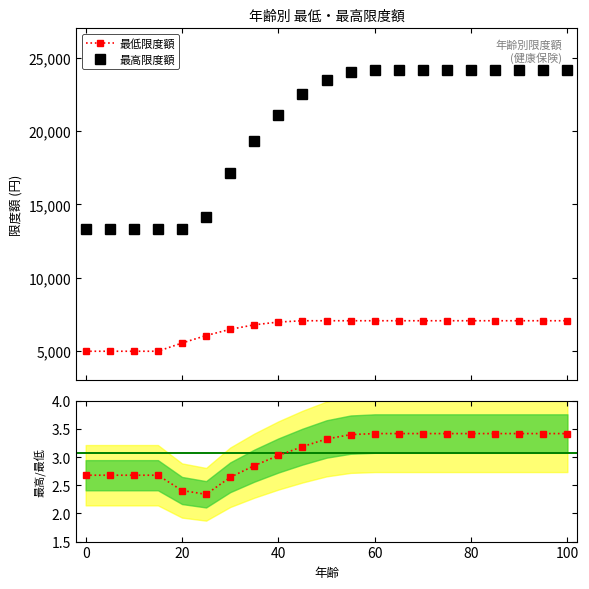

True or false: 最低限度額 and 最高限度額 intersect in this chart.

False